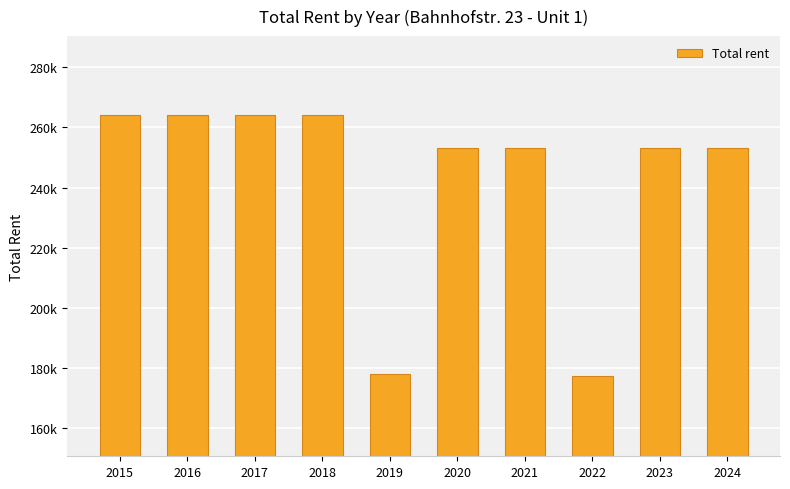

How many bars are there in total?

10